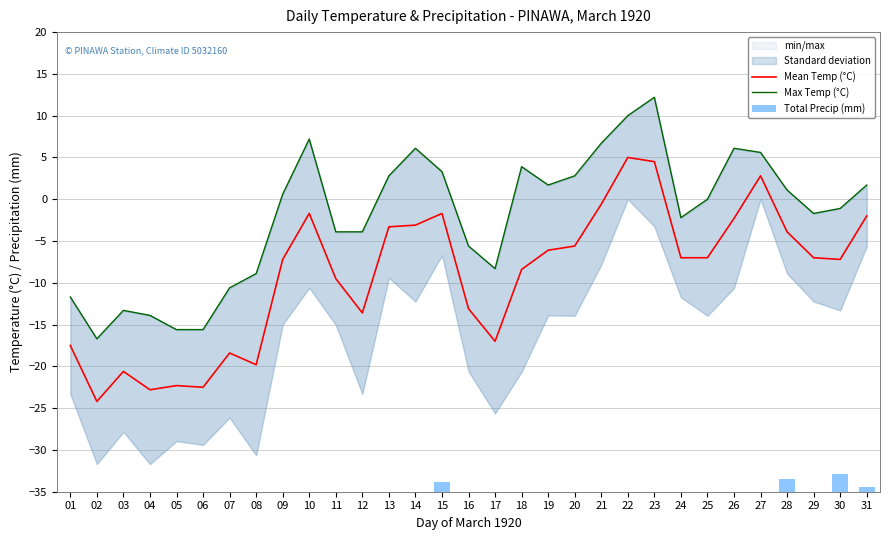

What is the value of the Max Temp (°C) bar at the 26th from the left?

6.1